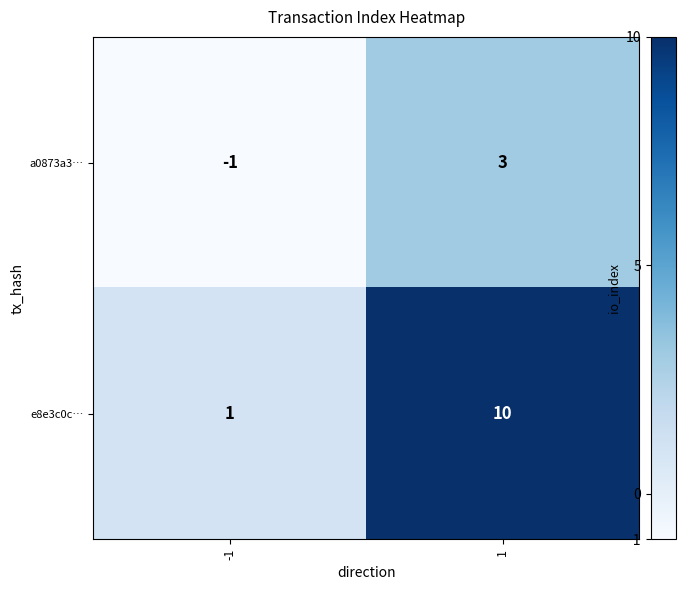

Rank the series at -1 from highest to lowest value.

e8e3c0c…, a0873a3…